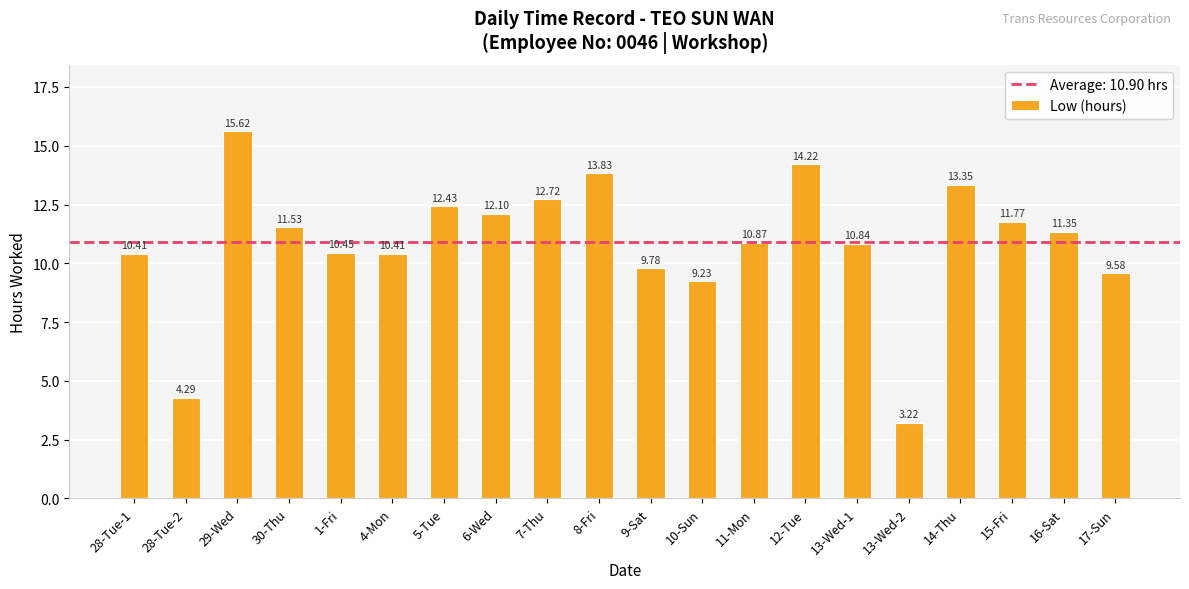

Are the bars grouped side by side (vs. stacked)?

No